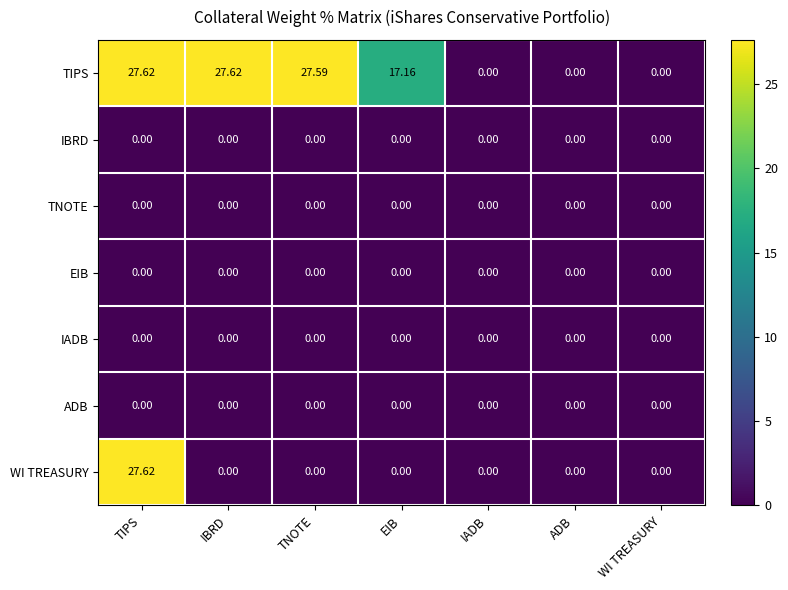

Which series changed the most between TNOTE and WI TREASURY?

TIPS